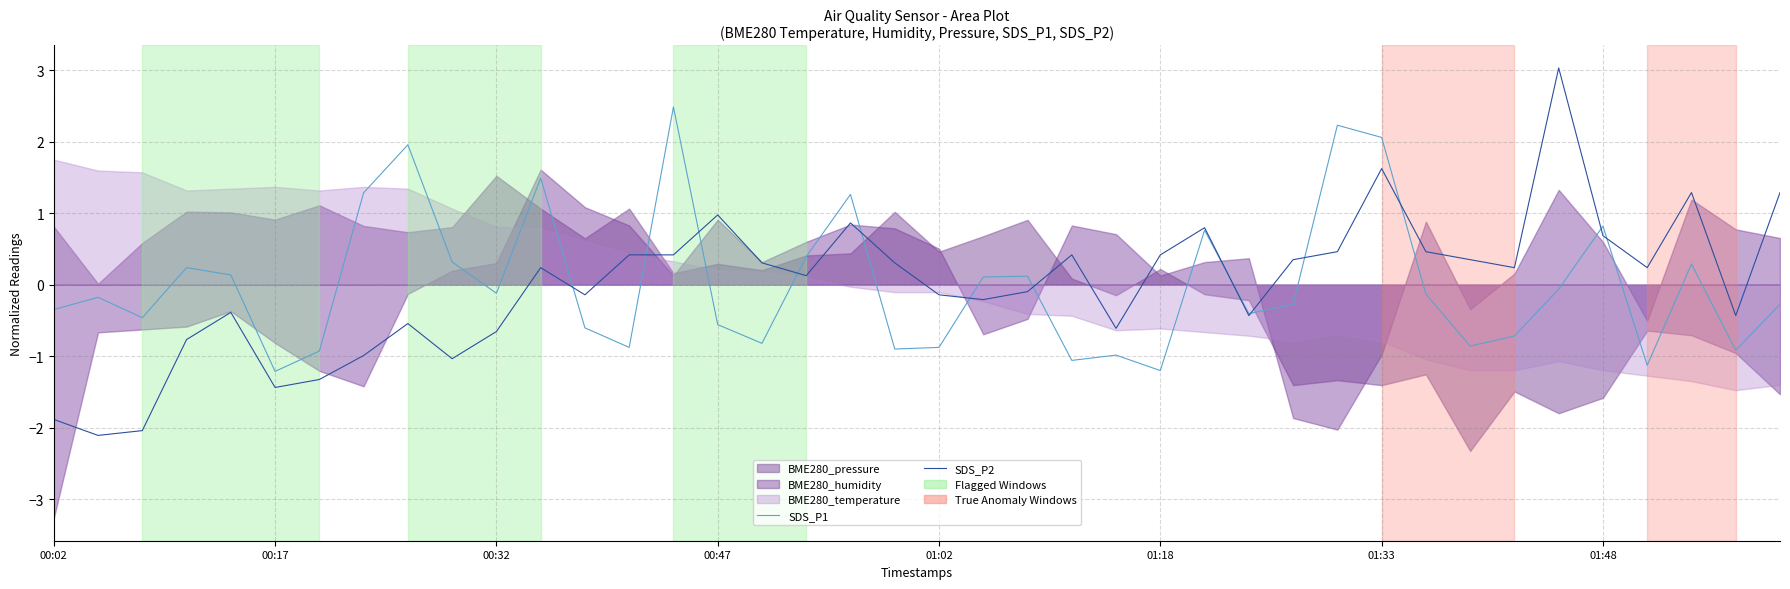

In SDS_P1, how many points are higher than both neighbors (excluding endpoints)?

12